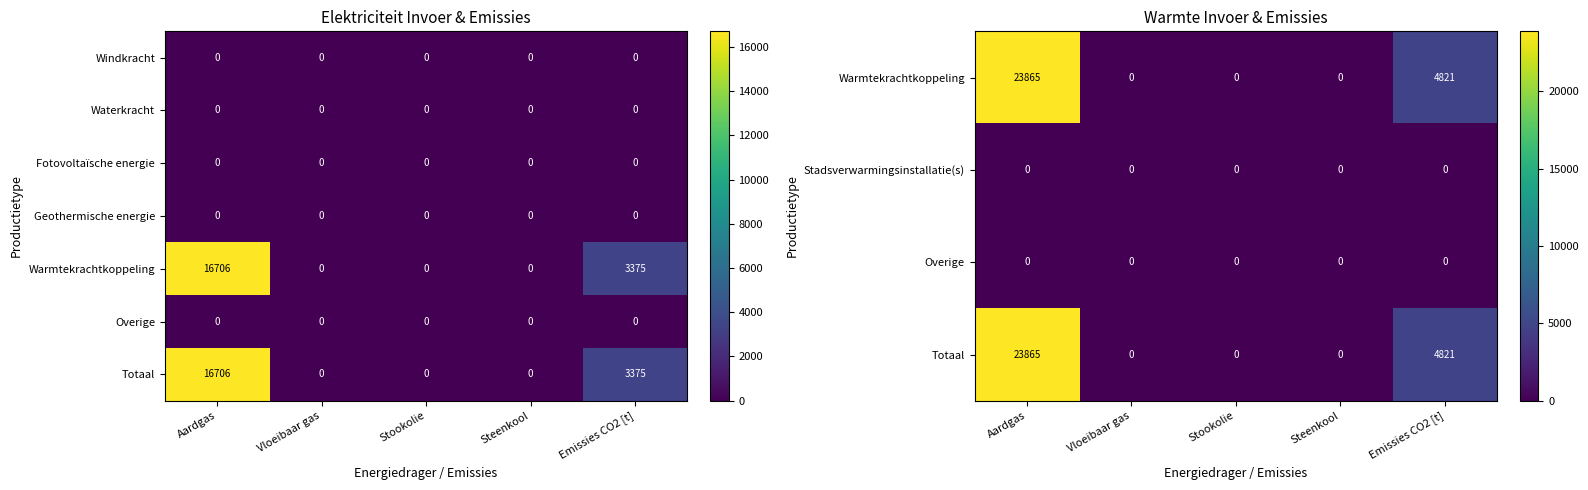

The value of Windkracht at Emissies CO2 [t] is 0. True or false?

True